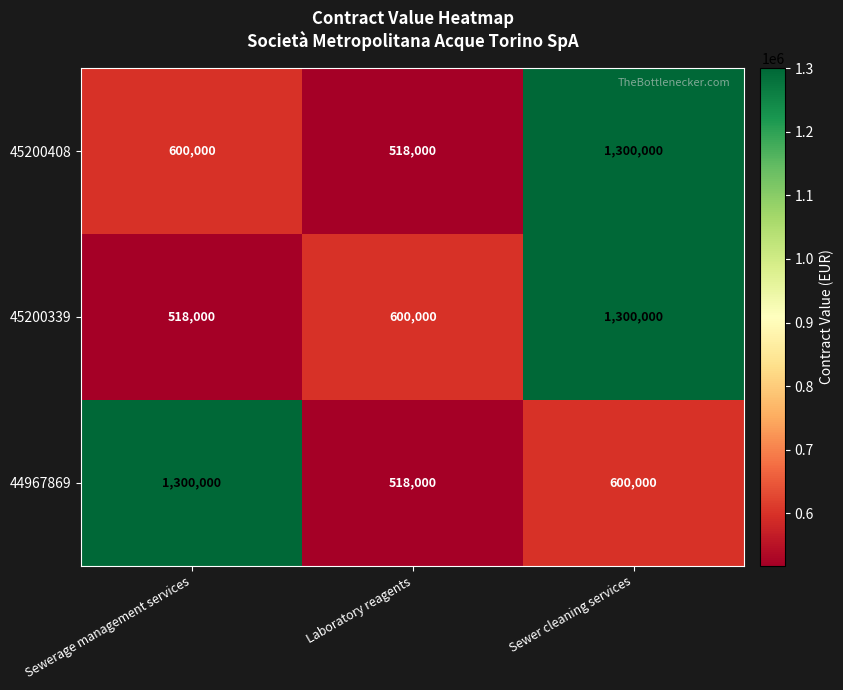

Where is 44967869 nearest to the value 909000?

Sewer cleaning services